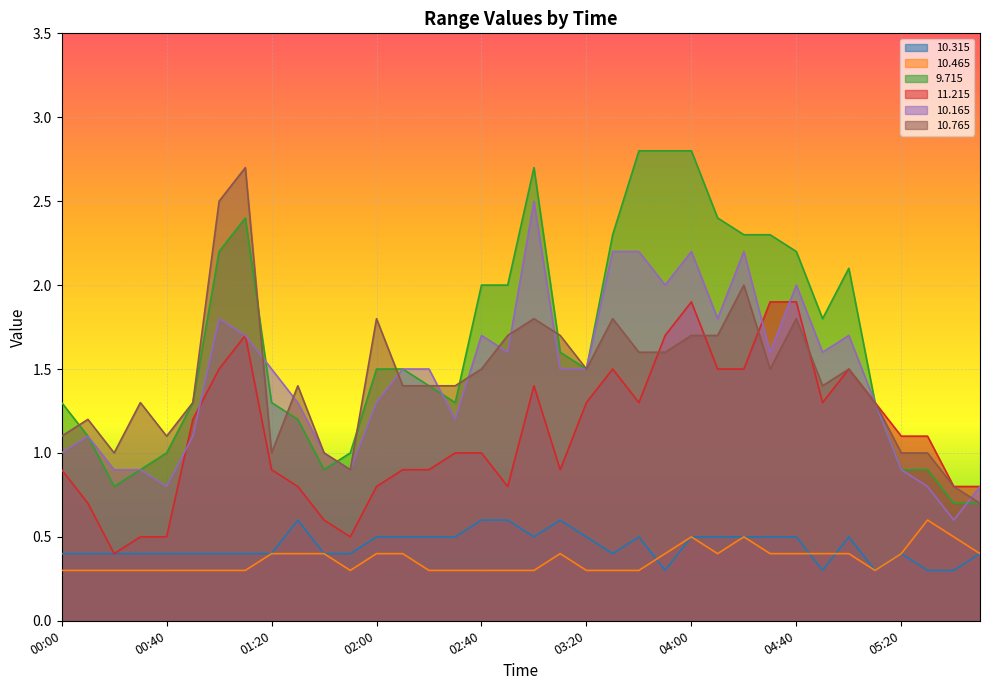

Reading left to right, extract all data points from this chart.

 10.315: 00:00=0.4	00:10=0.4	00:20=0.4	00:30=0.4	00:40=0.4	00:50=0.4	01:00=0.4	01:10=0.4	01:20=0.4	01:30=0.6	01:40=0.4	01:50=0.4	02:00=0.5	02:10=0.5	02:20=0.5	02:30=0.5	02:40=0.6	02:50=0.6	03:00=0.5	03:10=0.6	03:20=0.5	03:30=0.4	03:40=0.5	03:50=0.3	04:00=0.5	04:10=0.5	04:20=0.5	04:30=0.5	04:40=0.5	04:50=0.3	05:00=0.5	05:10=0.3	05:20=0.4	05:30=0.3	05:40=0.3	05:50=0.4
 10.465: 00:00=0.3	00:10=0.3	00:20=0.3	00:30=0.3	00:40=0.3	00:50=0.3	01:00=0.3	01:10=0.3	01:20=0.4	01:30=0.4	01:40=0.4	01:50=0.3	02:00=0.4	02:10=0.4	02:20=0.3	02:30=0.3	02:40=0.3	02:50=0.3	03:00=0.3	03:10=0.4	03:20=0.3	03:30=0.3	03:40=0.3	03:50=0.4	04:00=0.5	04:10=0.4	04:20=0.5	04:30=0.4	04:40=0.4	04:50=0.4	05:00=0.4	05:10=0.3	05:20=0.4	05:30=0.6	05:40=0.5	05:50=0.4
  9.715: 00:00=1.3	00:10=1.1	00:20=0.8	00:30=0.9	00:40=1.0	00:50=1.3	01:00=2.2	01:10=2.4	01:20=1.3	01:30=1.2	01:40=0.9	01:50=1.0	02:00=1.5	02:10=1.5	02:20=1.4	02:30=1.3	02:40=2.0	02:50=2.0	03:00=2.7	03:10=1.6	03:20=1.5	03:30=2.3	03:40=2.8	03:50=2.8	04:00=2.8	04:10=2.4	04:20=2.3	04:30=2.3	04:40=2.2	04:50=1.8	05:00=2.1	05:10=1.3	05:20=0.9	05:30=0.9	05:40=0.7	05:50=0.7
 11.215: 00:00=0.9	00:10=0.7	00:20=0.4	00:30=0.5	00:40=0.5	00:50=1.2	01:00=1.5	01:10=1.7	01:20=0.9	01:30=0.8	01:40=0.6	01:50=0.5	02:00=0.8	02:10=0.9	02:20=0.9	02:30=1.0	02:40=1.0	02:50=0.8	03:00=1.4	03:10=0.9	03:20=1.3	03:30=1.5	03:40=1.3	03:50=1.7	04:00=1.9	04:10=1.5	04:20=1.5	04:30=1.9	04:40=1.9	04:50=1.3	05:00=1.5	05:10=1.3	05:20=1.1	05:30=1.1	05:40=0.8	05:50=0.8
 10.165: 00:00=1.0	00:10=1.1	00:20=0.9	00:30=0.9	00:40=0.8	00:50=1.1	01:00=1.8	01:10=1.7	01:20=1.5	01:30=1.3	01:40=1.0	01:50=0.9	02:00=1.3	02:10=1.5	02:20=1.5	02:30=1.2	02:40=1.7	02:50=1.6	03:00=2.5	03:10=1.5	03:20=1.5	03:30=2.2	03:40=2.2	03:50=2.0	04:00=2.2	04:10=1.8	04:20=2.2	04:30=1.6	04:40=2.0	04:50=1.6	05:00=1.7	05:10=1.3	05:20=0.9	05:30=0.8	05:40=0.6	05:50=0.8
 10.765: 00:00=1.1	00:10=1.2	00:20=1.0	00:30=1.3	00:40=1.1	00:50=1.3	01:00=2.5	01:10=2.7	01:20=1.0	01:30=1.4	01:40=1.0	01:50=0.9	02:00=1.8	02:10=1.4	02:20=1.4	02:30=1.4	02:40=1.5	02:50=1.7	03:00=1.8	03:10=1.7	03:20=1.5	03:30=1.8	03:40=1.6	03:50=1.6	04:00=1.7	04:10=1.7	04:20=2.0	04:30=1.5	04:40=1.8	04:50=1.4	05:00=1.5	05:10=1.3	05:20=1.0	05:30=1.0	05:40=0.8	05:50=0.7